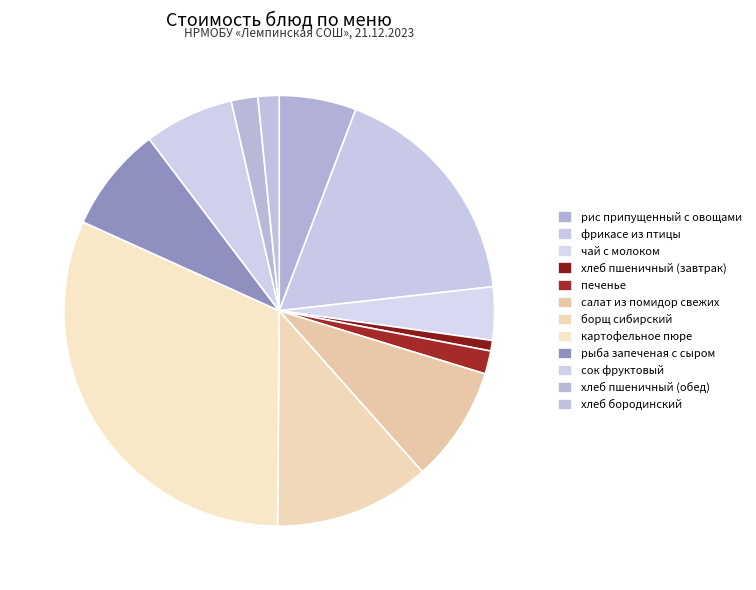

Rank the categories by value from highest to lowest.

картофельное пюре, фрикасе из птицы, борщ сибирский, салат из помидор свежих, рыба запеченая с сыром, сок фруктовый, рис припущенный с овощами, чай с молоком, хлеб пшеничный (обед), печенье, хлеб бородинский, хлеб пшеничный (завтрак)